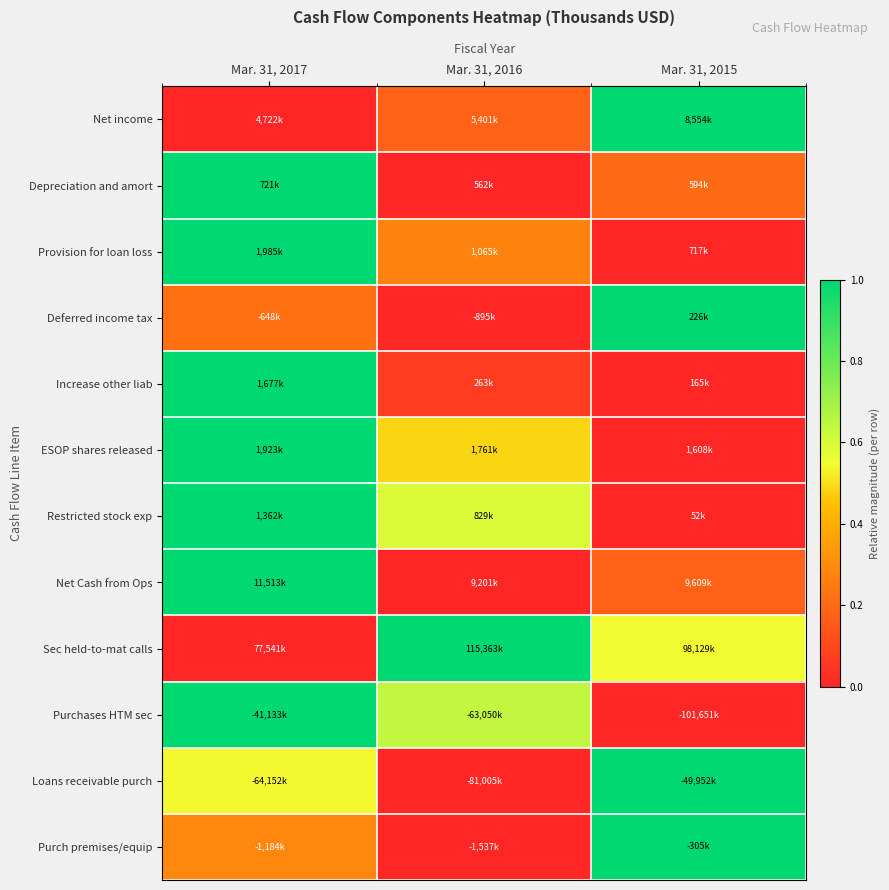

Reading left to right, extract all data points from this chart.

Net income: Mar. 31, 2017=0.0	Mar. 31, 2016=0.2	Mar. 31, 2015=1.0
Depreciation and amort: Mar. 31, 2017=1.0	Mar. 31, 2016=0.0	Mar. 31, 2015=0.2
Provision for loan loss: Mar. 31, 2017=1.0	Mar. 31, 2016=0.3	Mar. 31, 2015=0.0
Deferred income tax: Mar. 31, 2017=0.2	Mar. 31, 2016=0.0	Mar. 31, 2015=1.0
Increase other liab: Mar. 31, 2017=1.0	Mar. 31, 2016=0.1	Mar. 31, 2015=0.0
ESOP shares released: Mar. 31, 2017=1.0	Mar. 31, 2016=0.5	Mar. 31, 2015=0.0
Restricted stock exp: Mar. 31, 2017=1.0	Mar. 31, 2016=0.6	Mar. 31, 2015=0.0
Net Cash from Ops: Mar. 31, 2017=1.0	Mar. 31, 2016=0.0	Mar. 31, 2015=0.2
Sec held-to-mat calls: Mar. 31, 2017=0.0	Mar. 31, 2016=1.0	Mar. 31, 2015=0.5
Purchases HTM sec: Mar. 31, 2017=1.0	Mar. 31, 2016=0.6	Mar. 31, 2015=0.0
Loans receivable purch: Mar. 31, 2017=0.5	Mar. 31, 2016=0.0	Mar. 31, 2015=1.0
Purch premises/equip: Mar. 31, 2017=0.3	Mar. 31, 2016=0.0	Mar. 31, 2015=1.0